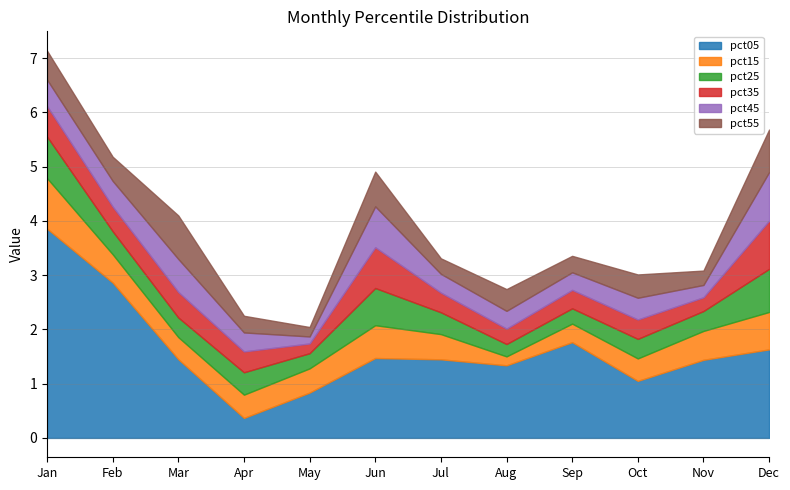

What are all the series names shown in the legend?

pct05, pct15, pct25, pct35, pct45, pct55